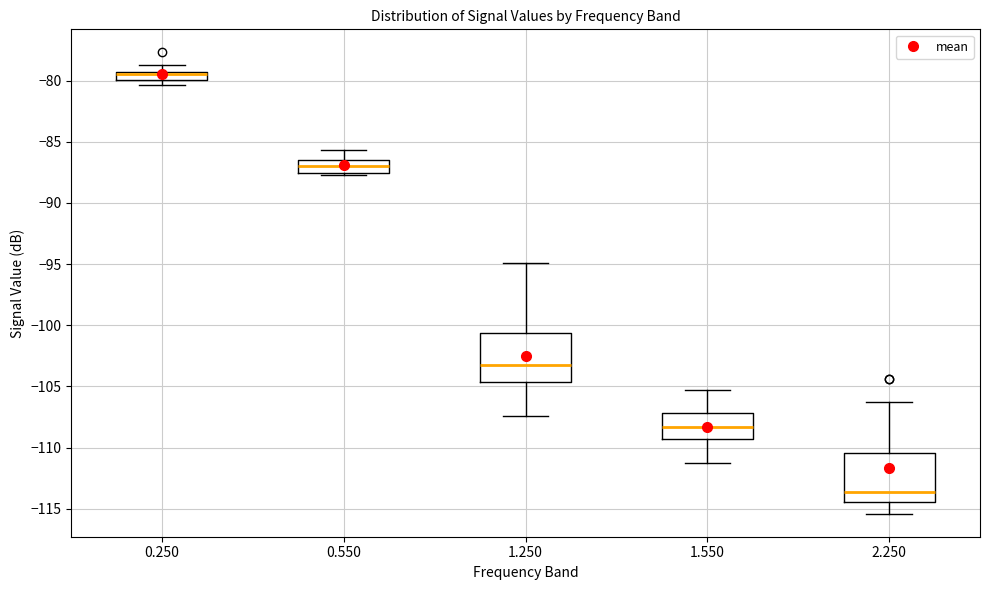

Where does the upper whisker of the box at x = 1.550 end on the y-axis? The values are not printed on the chart, so give them approximately, as read against the axis.

-105.5